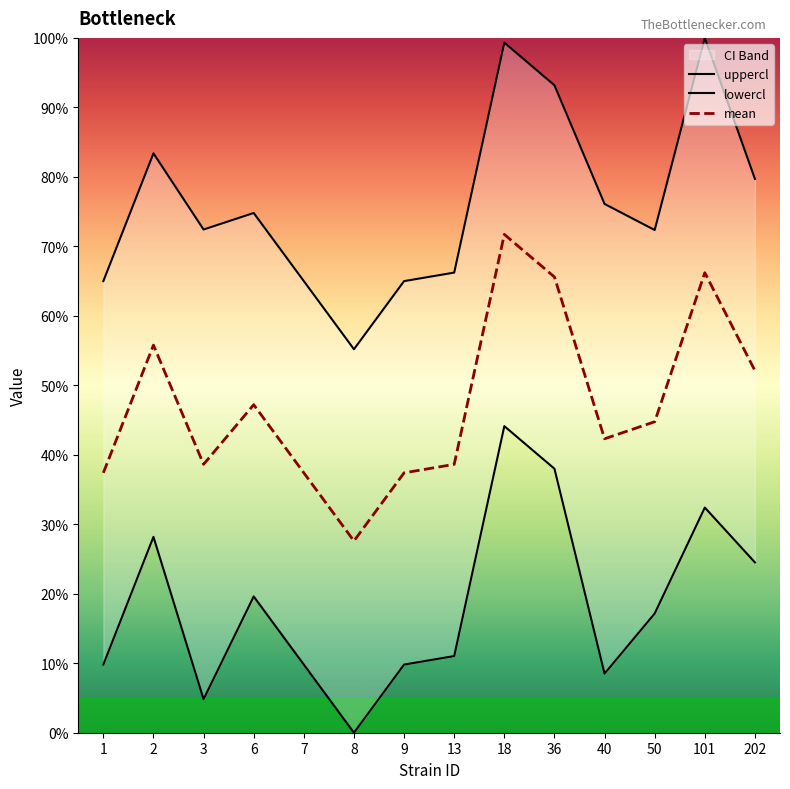

Between 6 and 7, which series saw the biggest shift?

lowercl